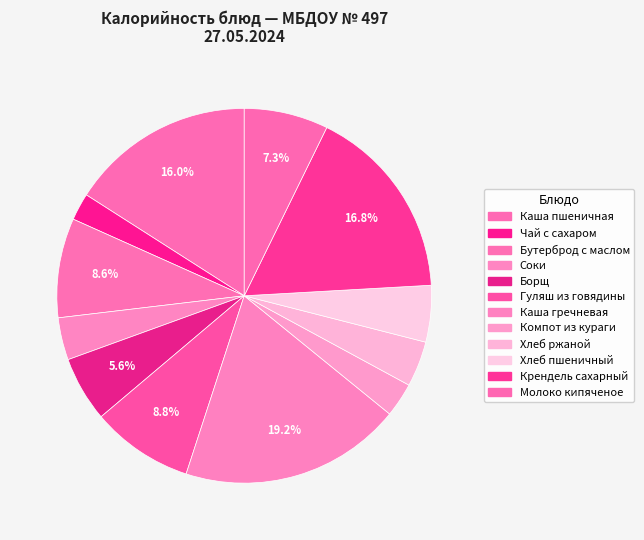

Rank the categories by value from lowest to highest.

Чай с сахаром, Компот из кураги, Соки, Хлеб ржаной, Хлеб пшеничный, Борщ, Молоко кипяченое, Бутерброд с маслом, Гуляш из говядины, Каша пшеничная, Крендель сахарный, Каша гречневая